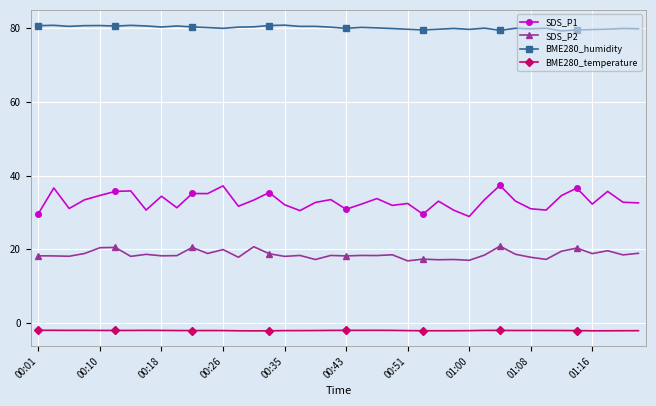

What is the maximum value shown in the chart?

80.9